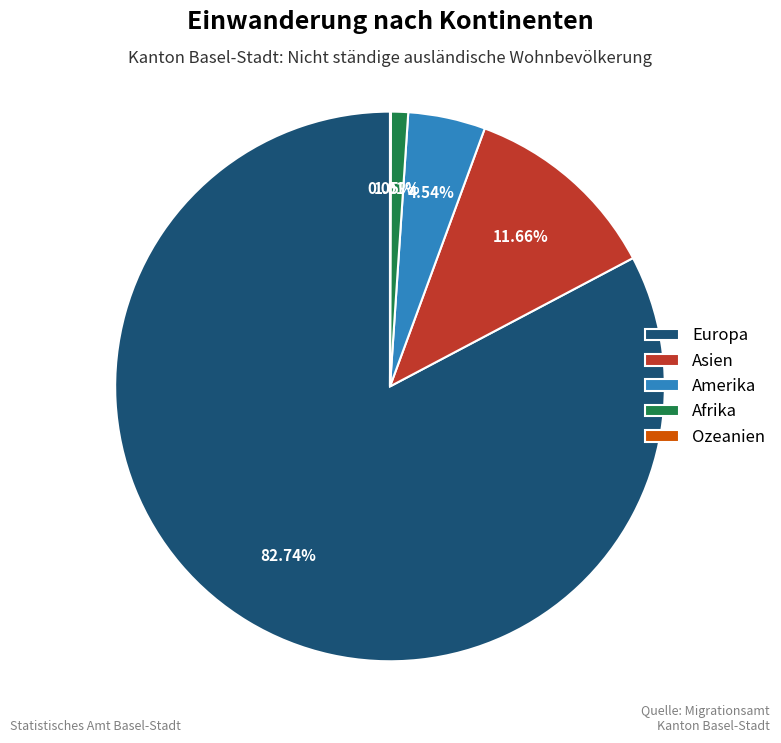

To the nearest percent, what is the average slice percentage?

20%